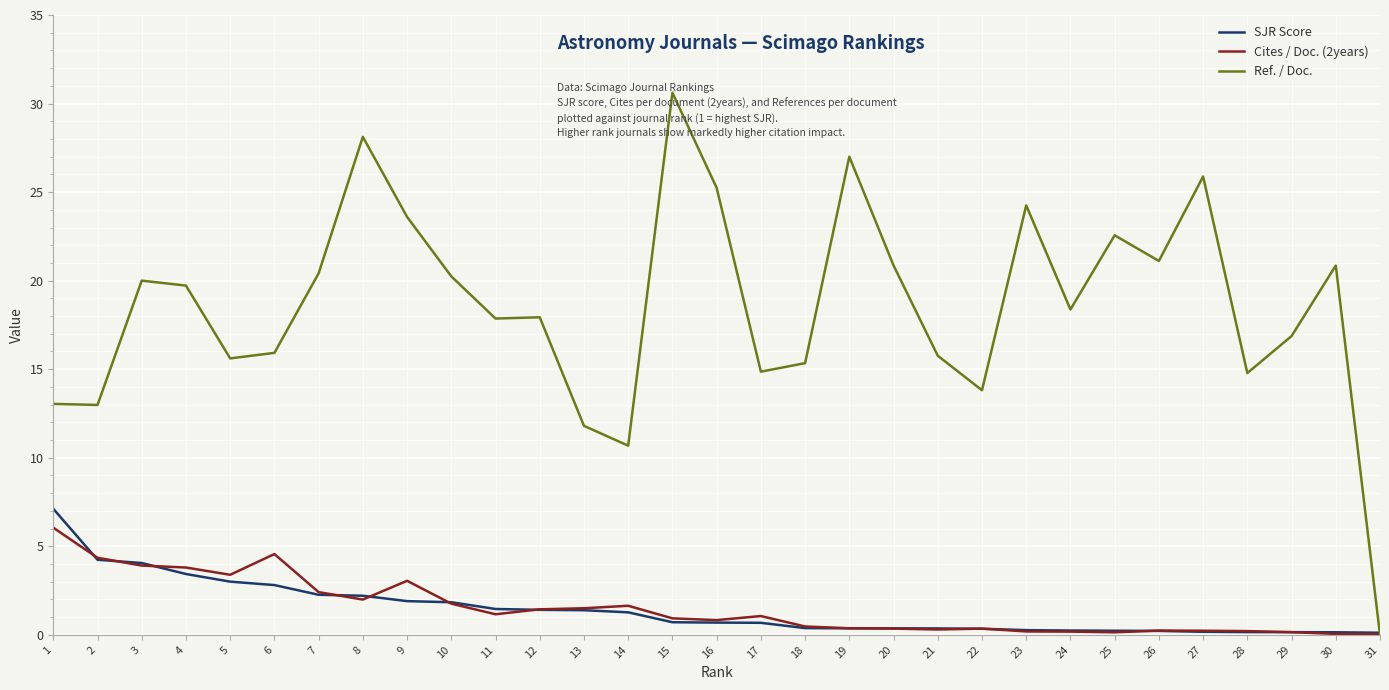

How many positive values does the Ref. / Doc. series have?

30